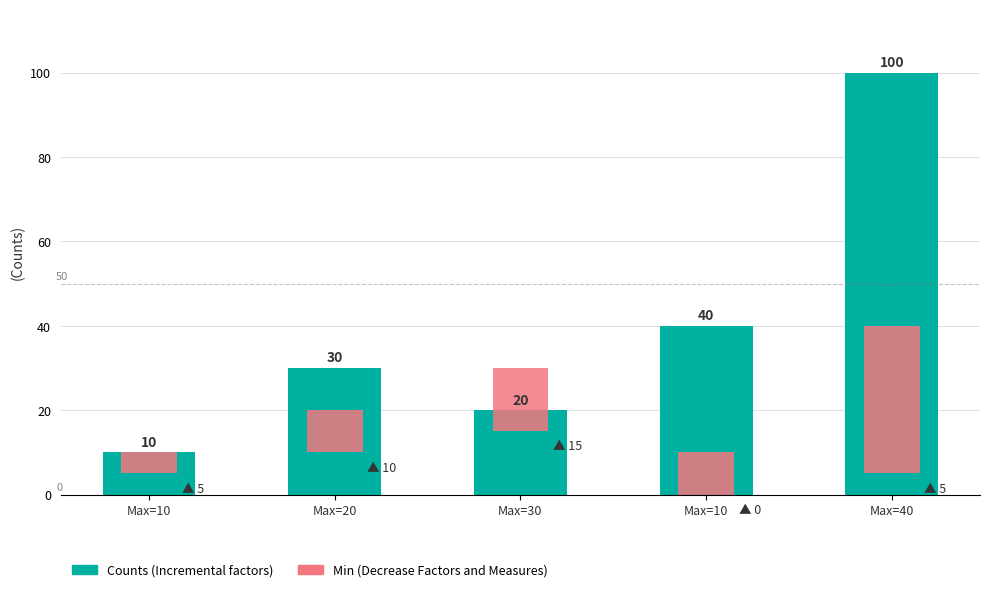

Rank the categories by value from highest to lowest.

Max=40, Max=10, Max=20, Max=30, Max=10